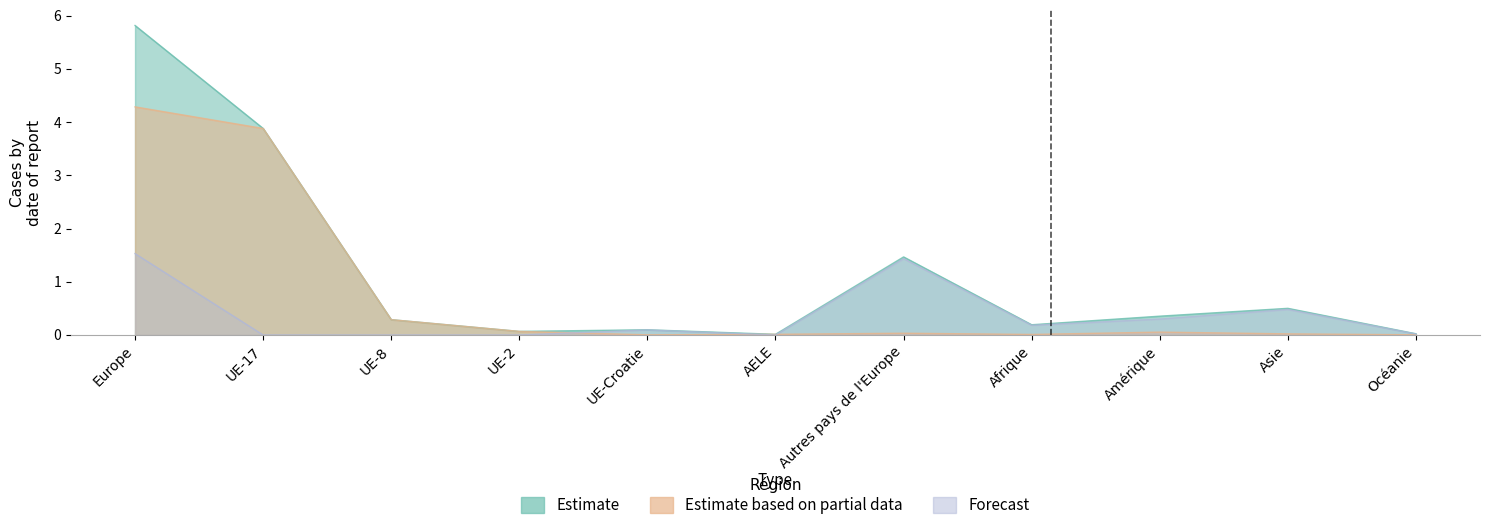

List the series in order of their peak value, highest first.

Estimate, Estimate based on partial data, Forecast